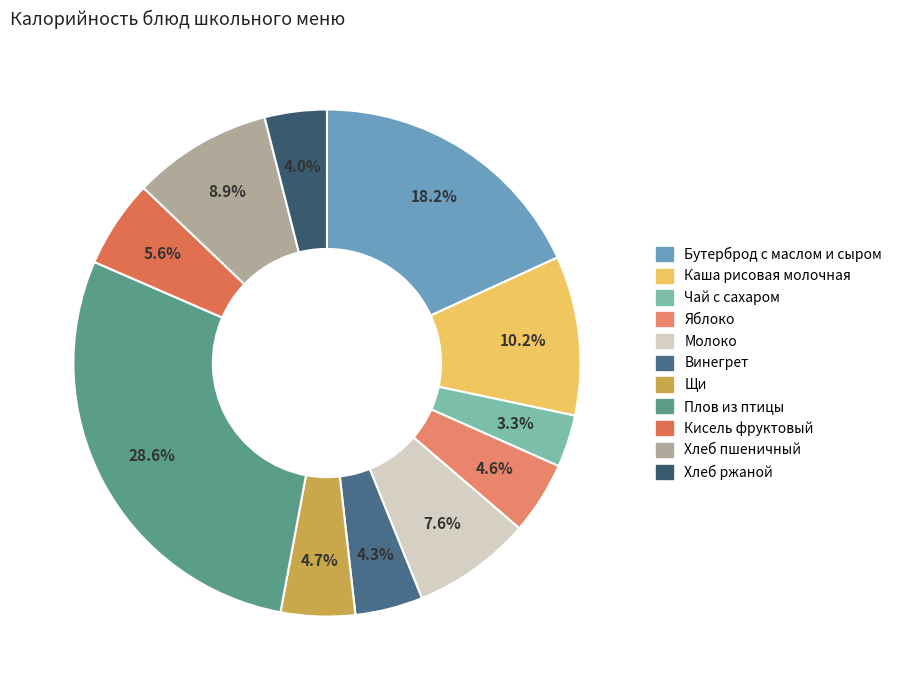

What is the ratio of the value at Кисель фруктовый to the value at Молоко?

0.7